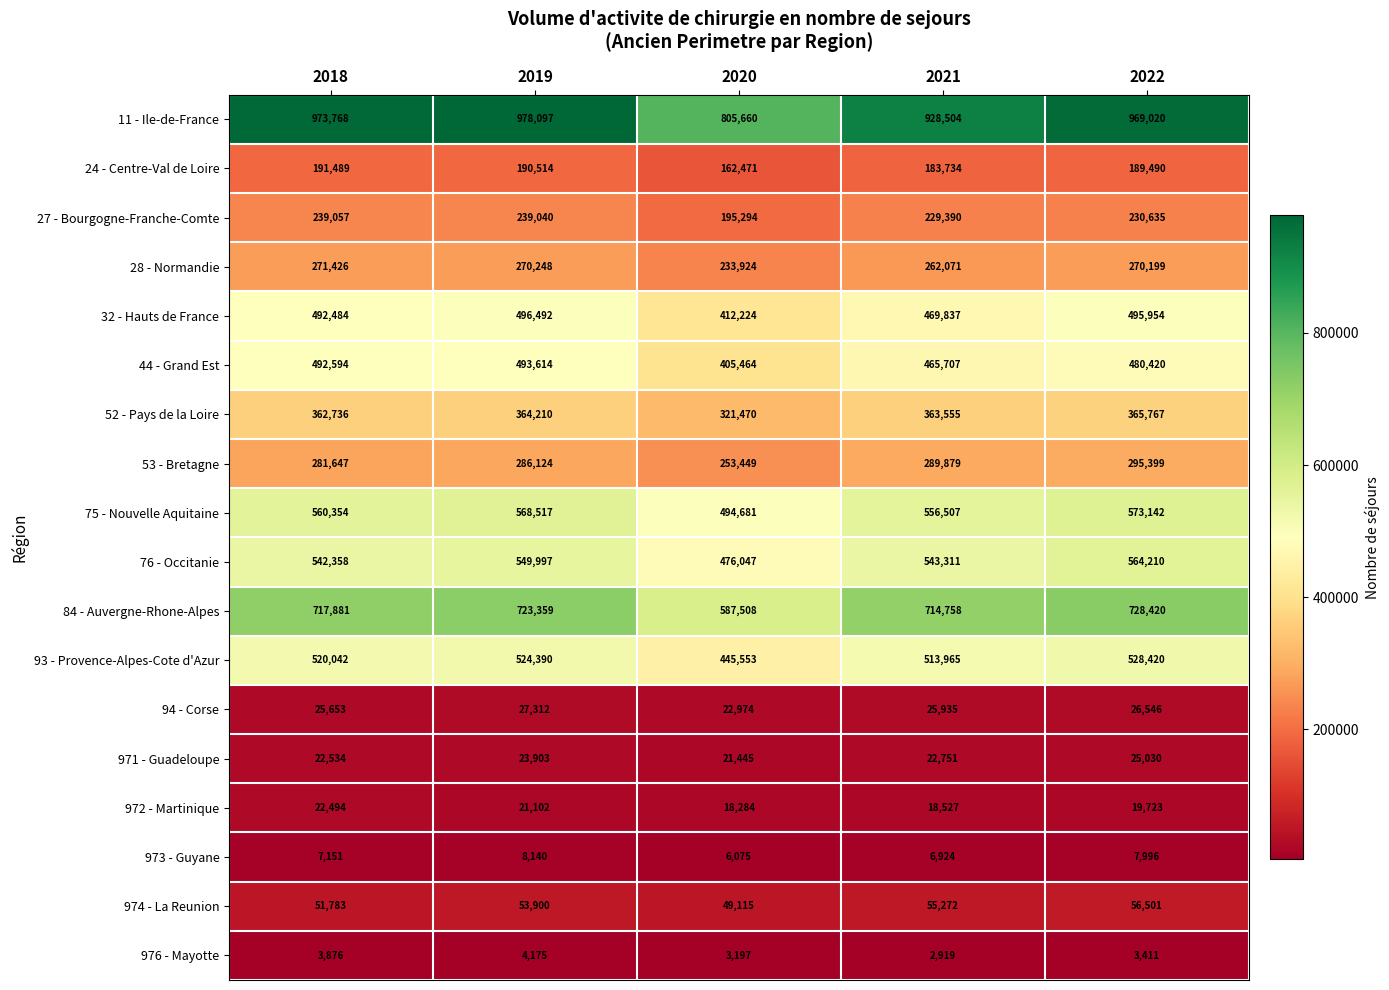

What is the total value across all series at 2022?

5830283